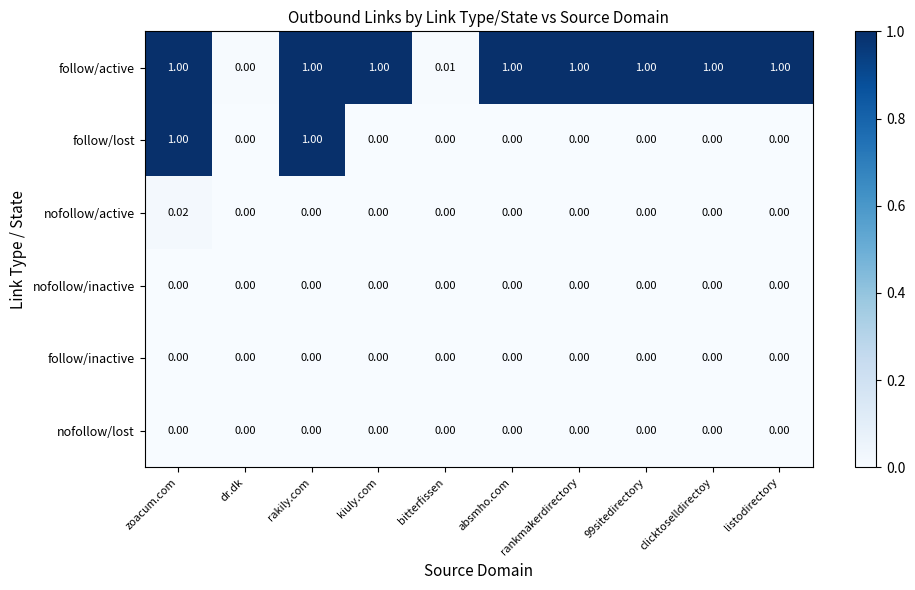

How many data points in follow/active are less than 1?

2